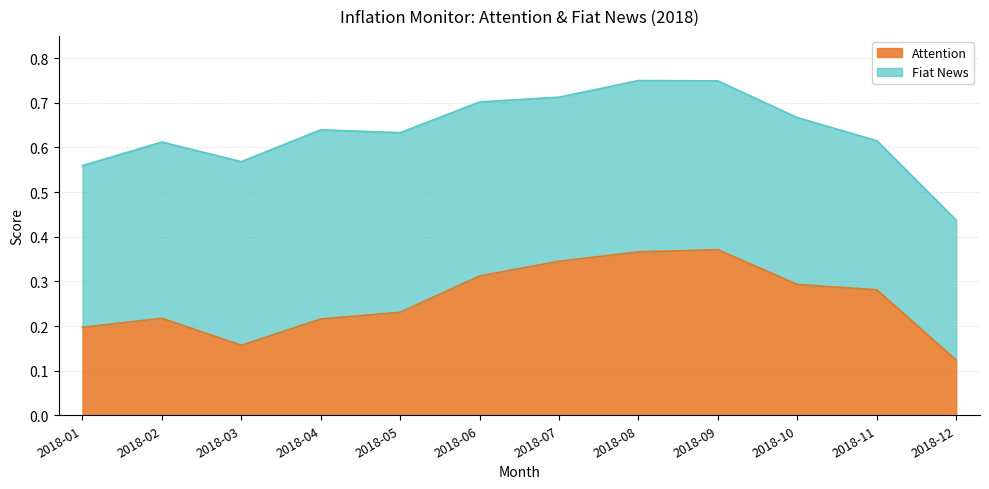

Reading right to left, what are all the values shown in this chart?

2018-12=0.1	2018-11=0.3	2018-10=0.3	2018-09=0.4	2018-08=0.4	2018-07=0.3	2018-06=0.3	2018-05=0.2	2018-04=0.2	2018-03=0.2	2018-02=0.2	2018-01=0.2